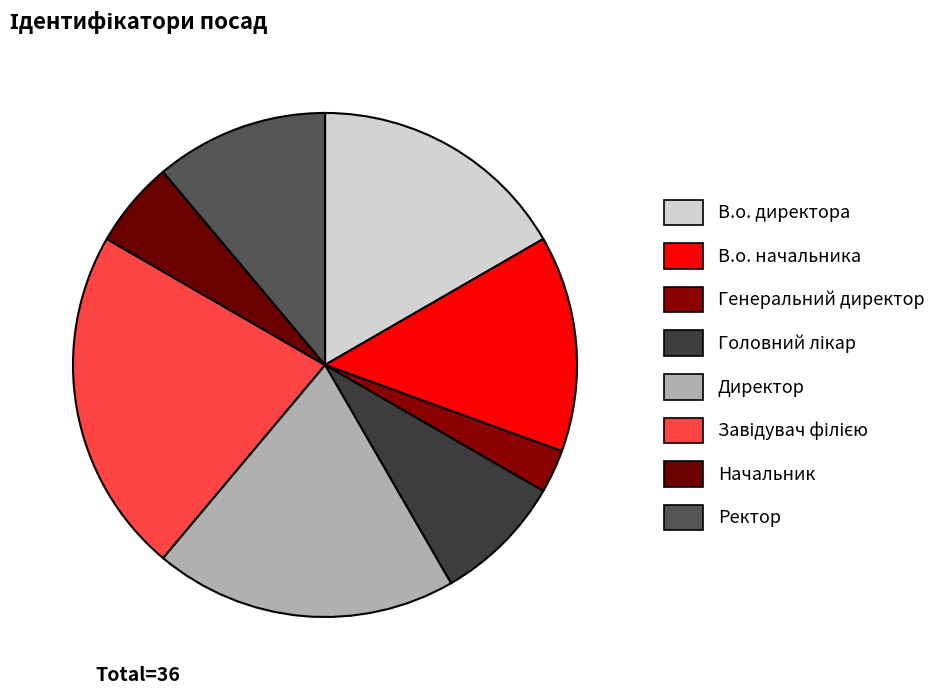

What is the total percentage of Головний лікар and Ректор?

19.4%